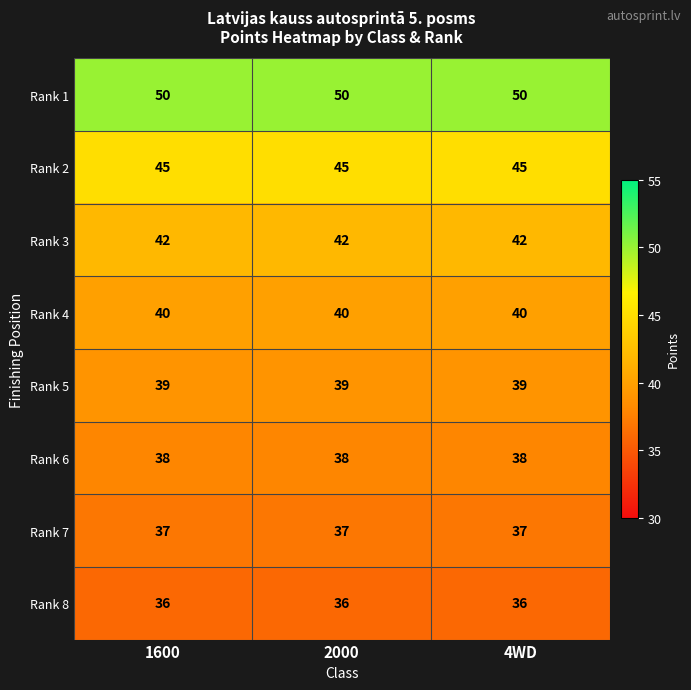

List the series in order of their peak value, highest first.

Rank 1, Rank 2, Rank 3, Rank 4, Rank 5, Rank 6, Rank 7, Rank 8